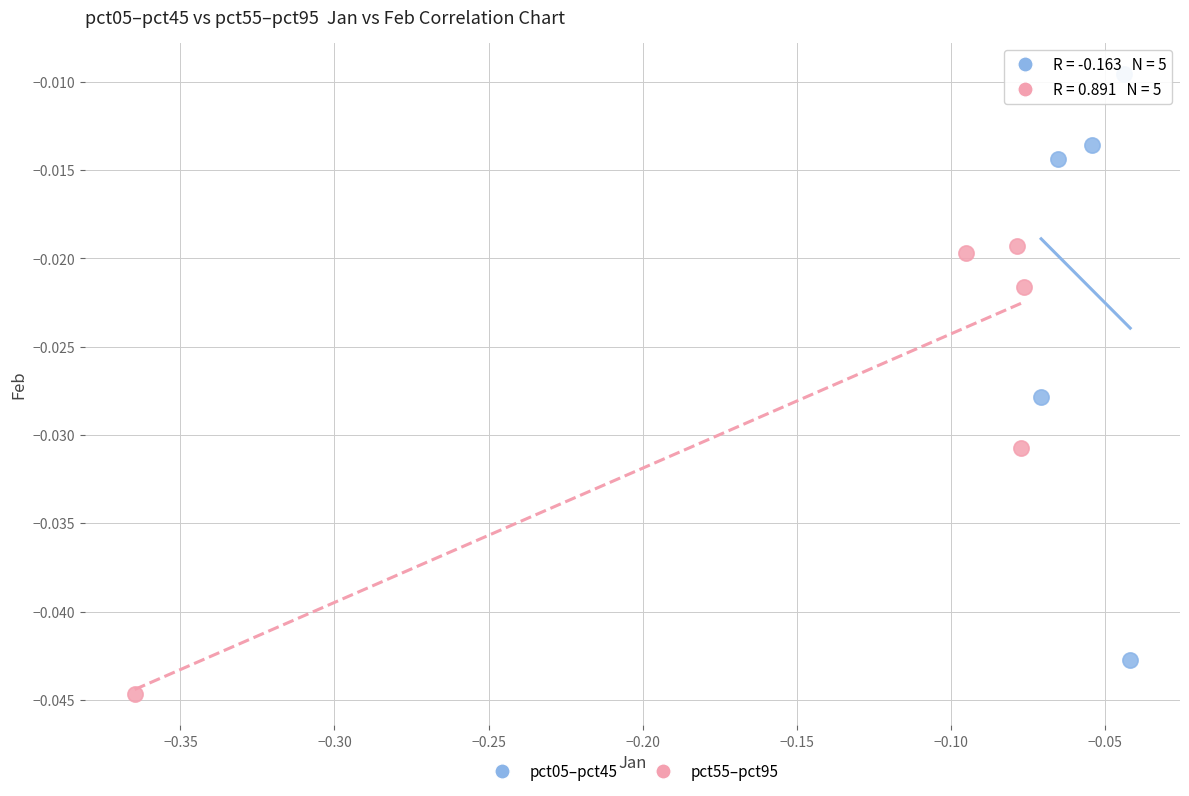

What are all the series names shown in the legend?

pct05–pct45, pct55–pct95